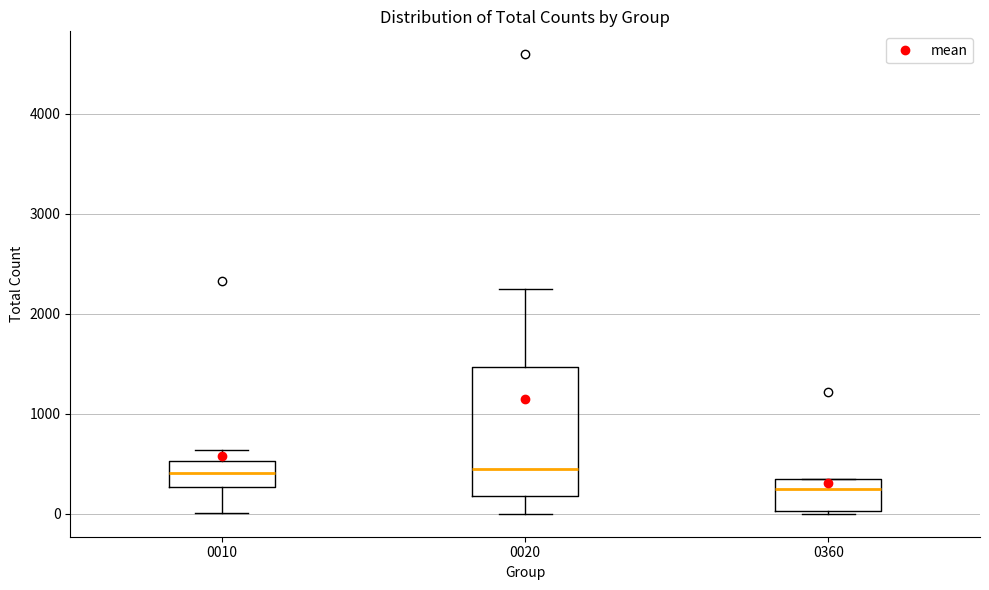

Reading left to right, read every box against the y-axis: the position of its median line, the range the box covers, and the ends of its whiskers. The values are not printed on the chart, so give them approximately, as read against the axis.

0010: median 400, box 300 to 500, whiskers 0 to 600
0020: median 400, box 200 to 1500, whiskers 0 to 2300
0360: median 200, box 0 to 300, whiskers 0 to 300